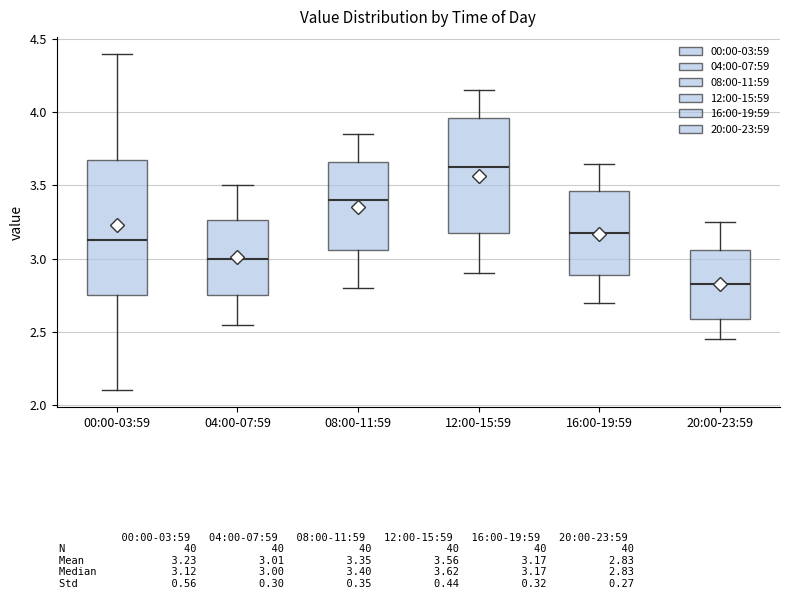

Where does the lower whisker of the box for 12:00-15:59 end on the y-axis? The values are not printed on the chart, so give them approximately, as read against the axis.

2.90